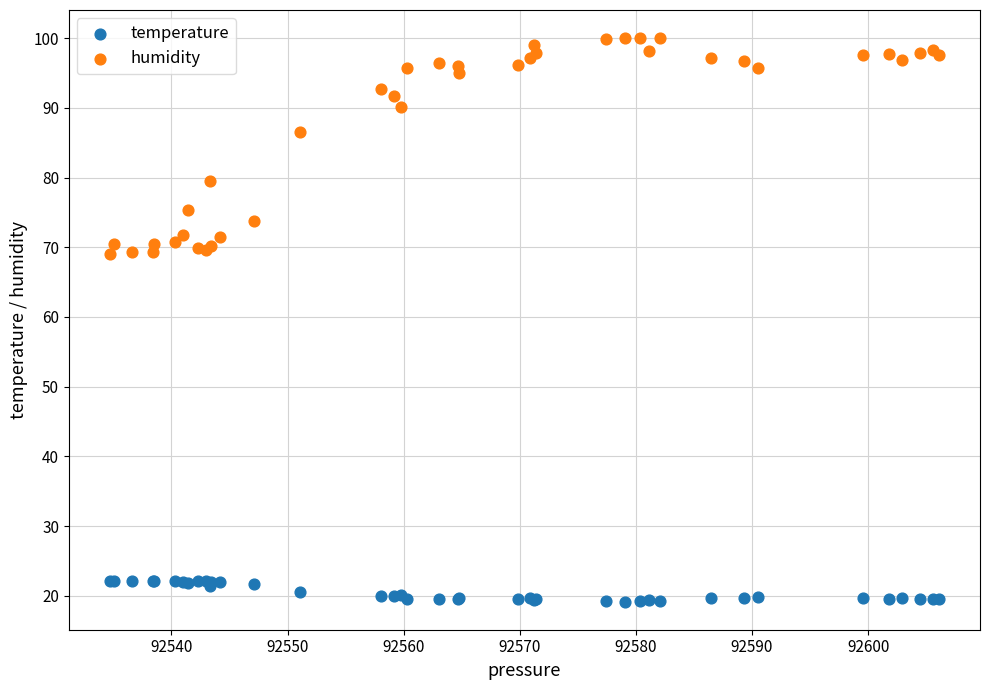

Which series reaches the minimum Y coordinate?

temperature